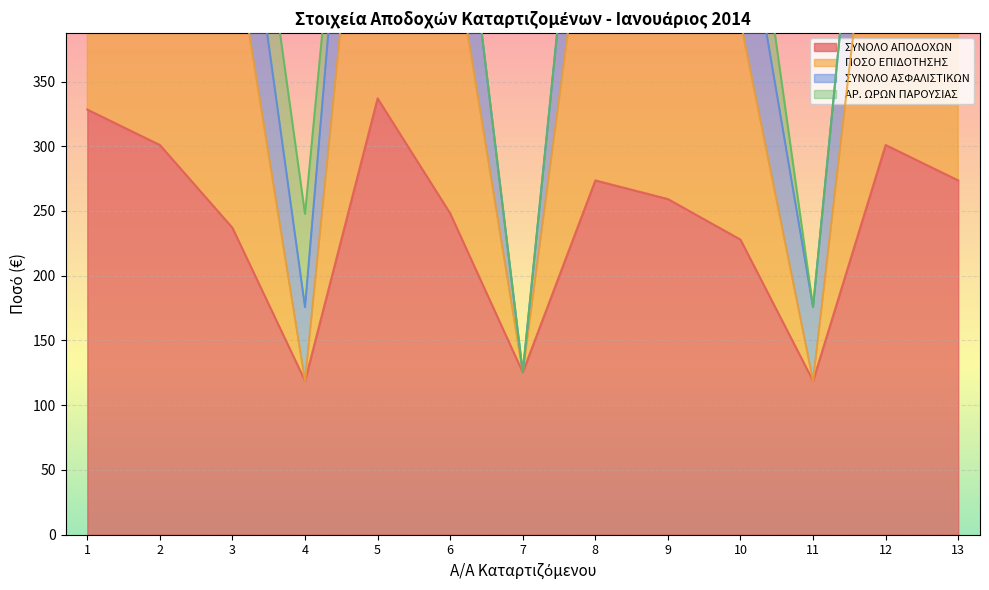

What is the highest value of the ΣΥΝΟΛΟ ΑΠΟΔΟΧΩΝ series?

337.0